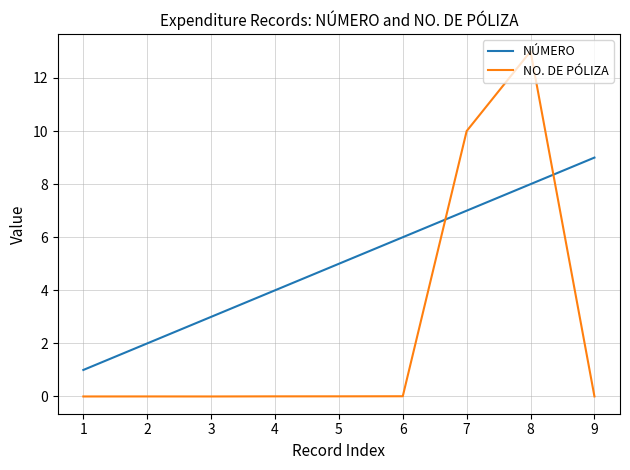

Count the NÚMERO values in the range 3 to 7.

5